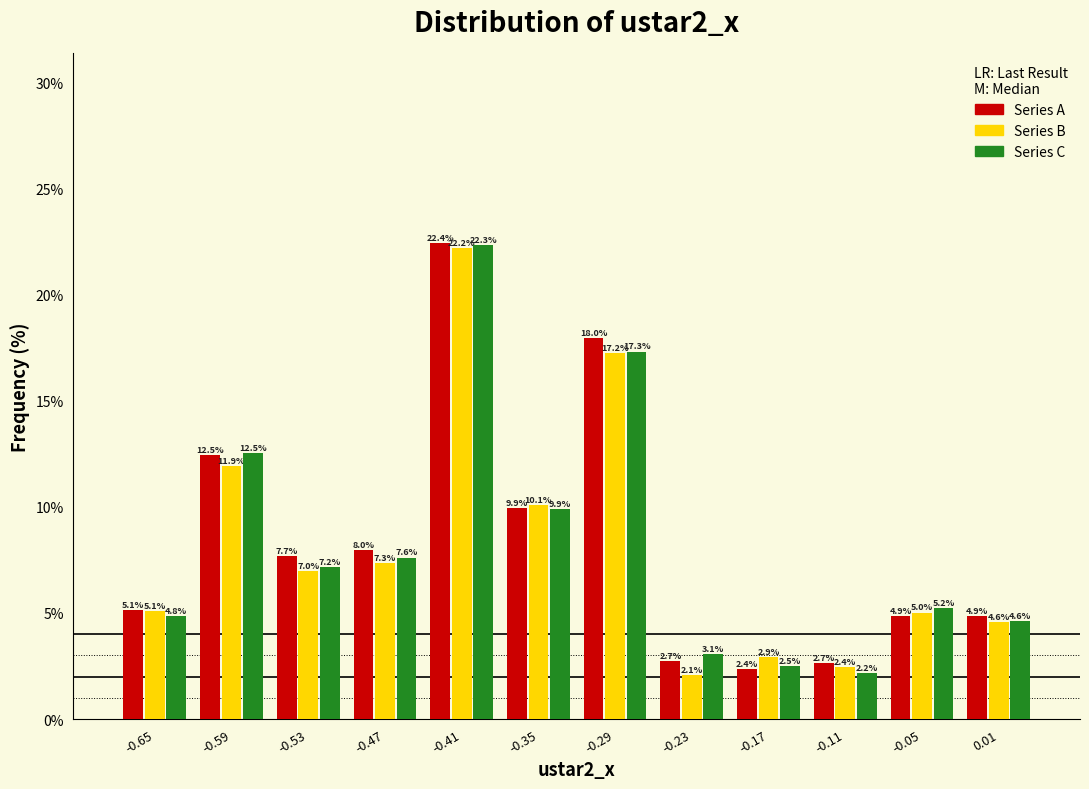

Reading right to left, transcribe all the data shown in this chart.

Series A: 4.9	4.9	2.7	2.4	2.7	18.0	9.9	22.4	8.0	7.7	12.5	5.1
Series B: 4.6	5.0	2.4	2.9	2.1	17.2	10.1	22.2	7.3	7.0	11.9	5.1
Series C: 4.6	5.2	2.2	2.5	3.1	17.3	9.9	22.3	7.6	7.2	12.5	4.8